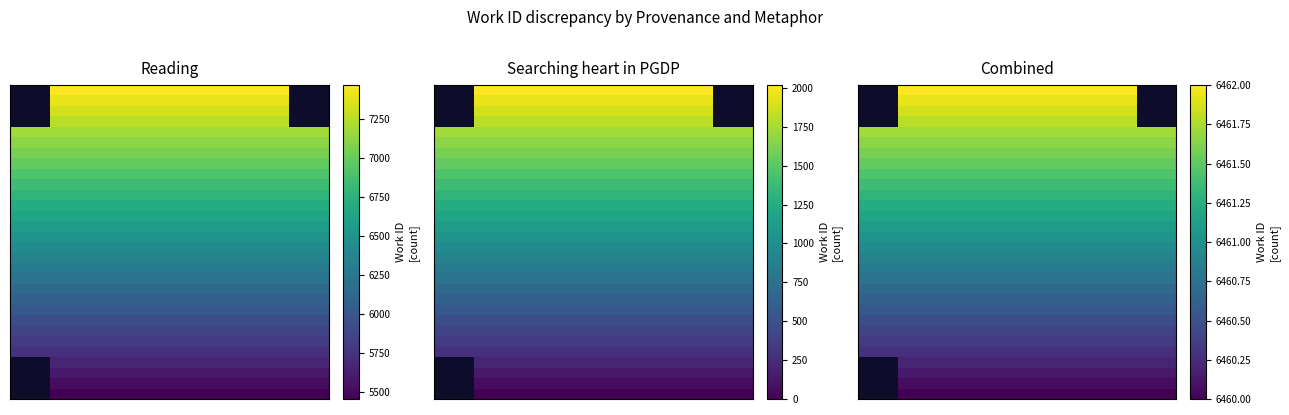

Between 3 and 1, which is larger?

3